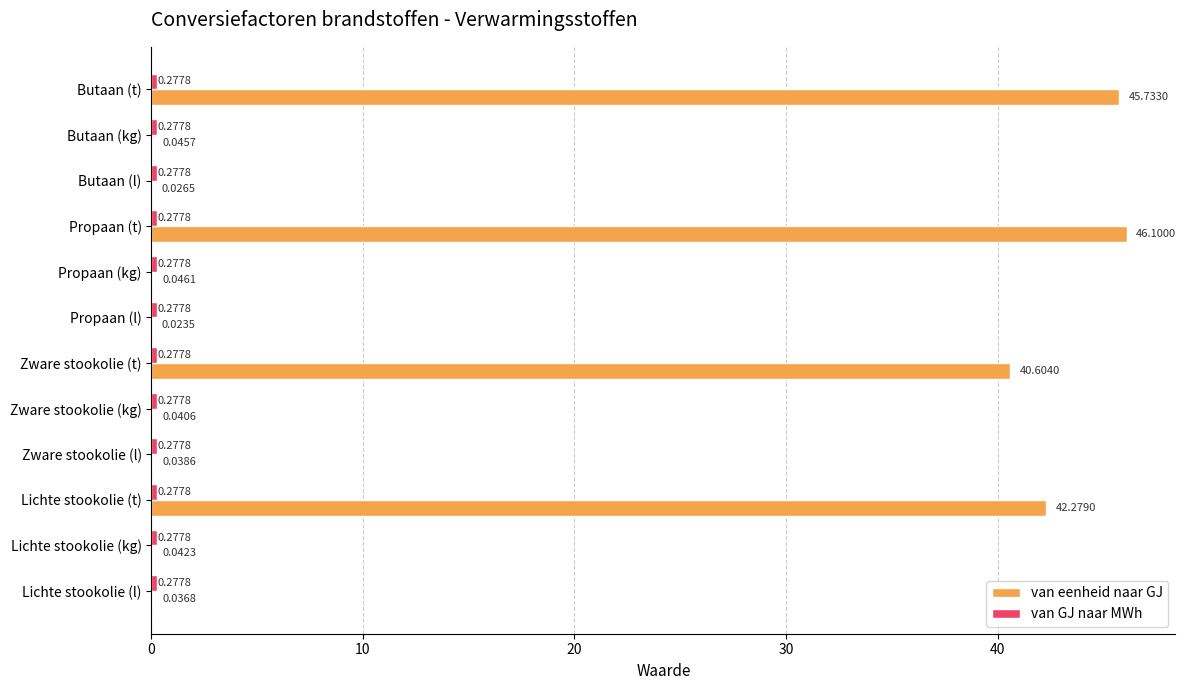

What is the average value of the van eenheid naar GJ series?

14.6